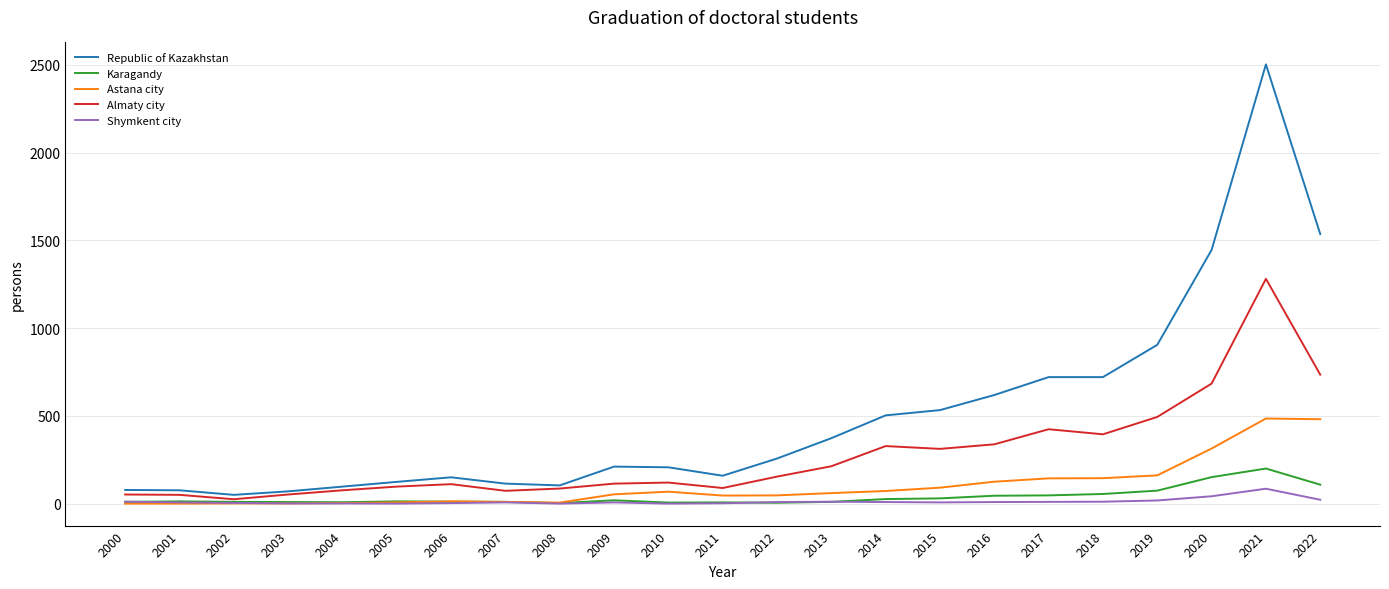

What is the difference between the second highest and second lowest values in the Astana city series?

481